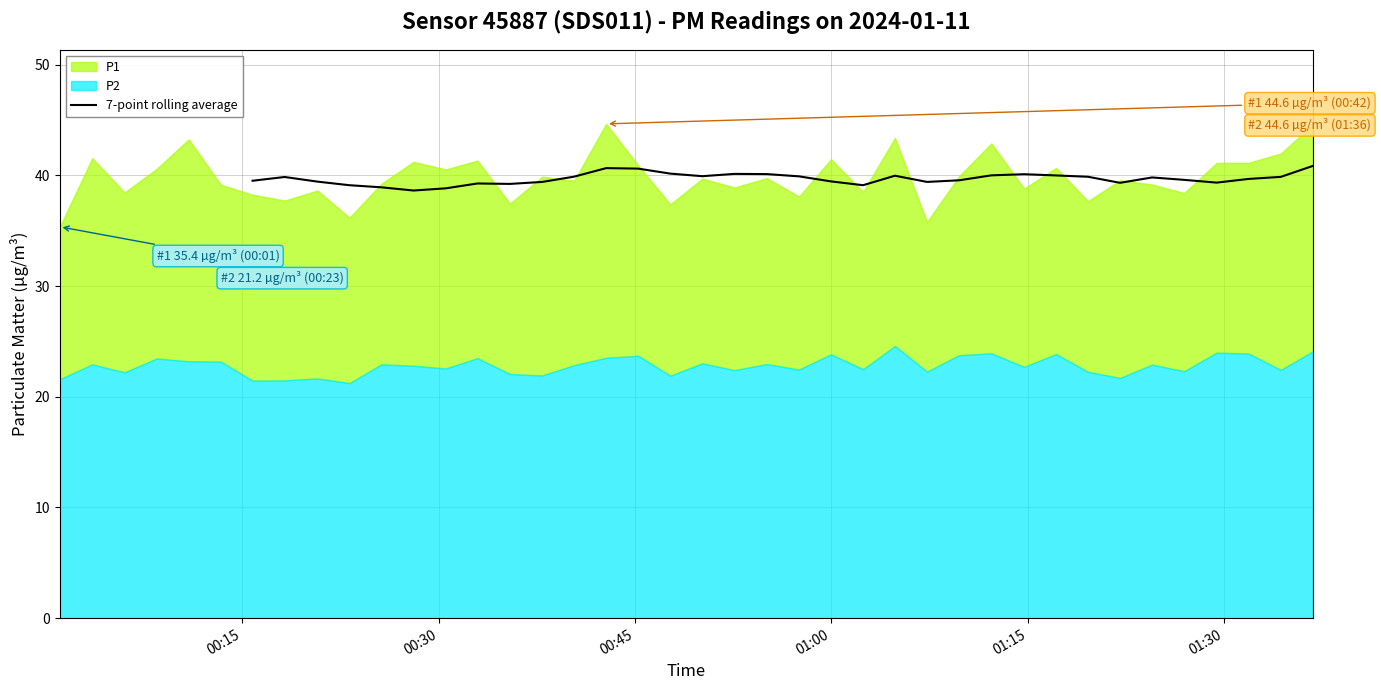

At which label is the value closest to 39?

01:15